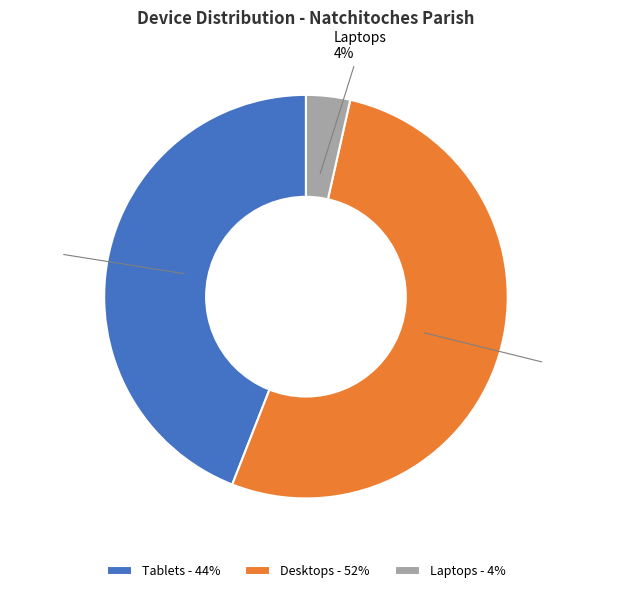

Count the number of slices in the pie.

3